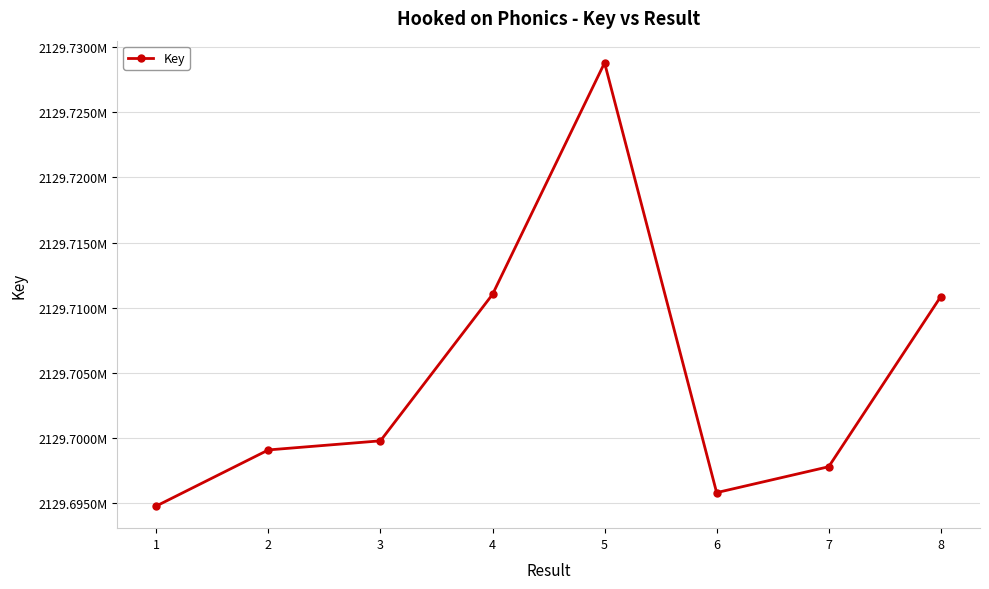

Rank the categories by value from lowest to highest.

1, 6, 7, 2, 3, 8, 4, 5